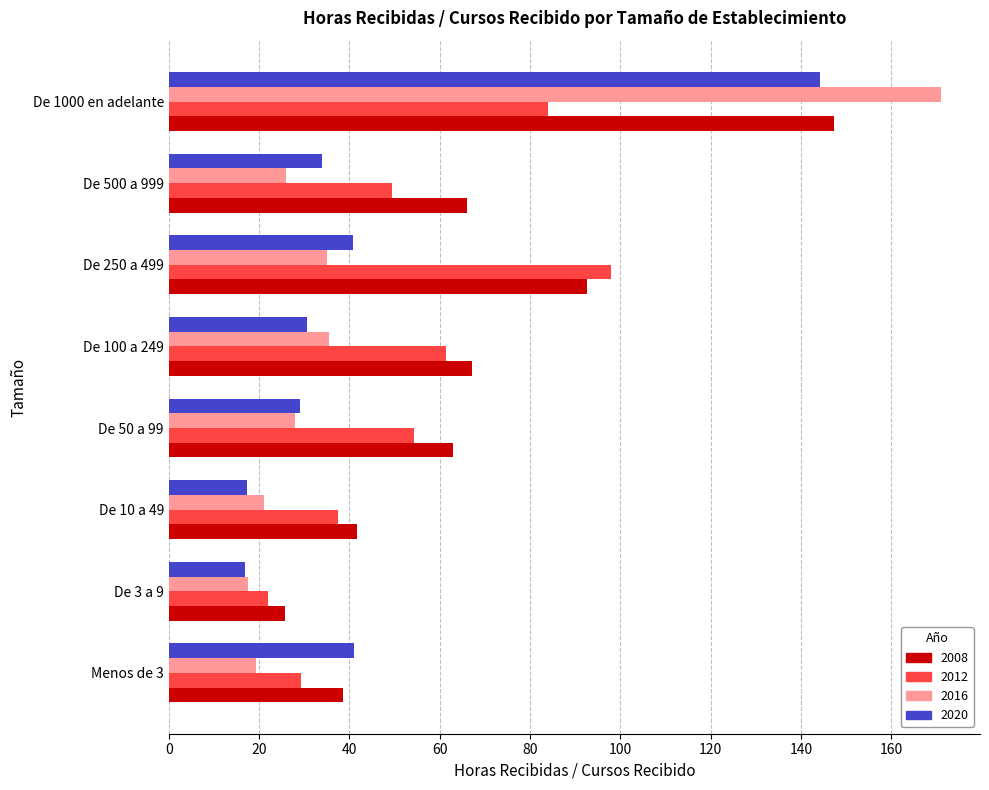

Between Menos de 3 and De 500 a 999, which series saw the biggest shift?

2008